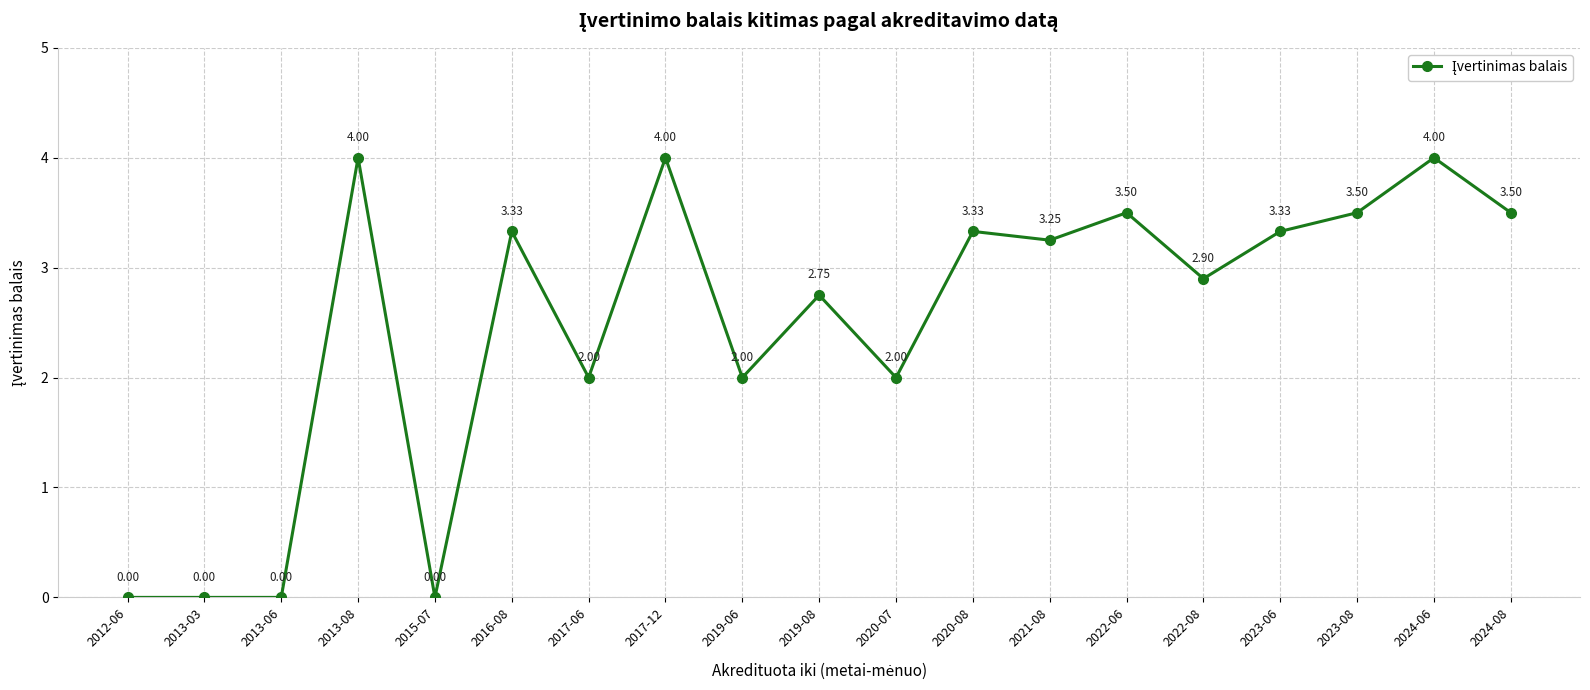

What is the average value?

2.5